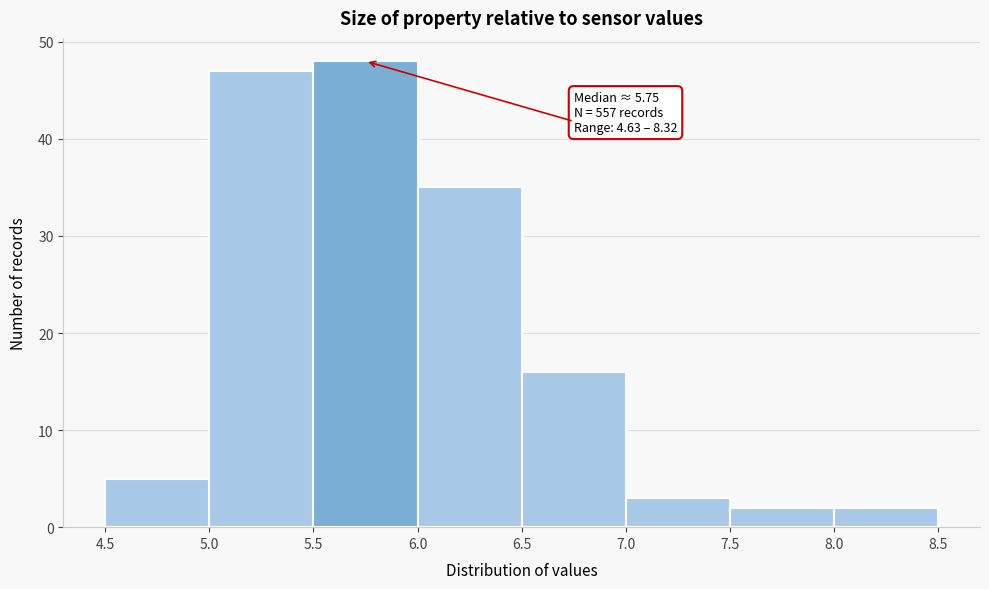

Which range on the x-axis has the tallest bar?

5.5 to 6.0